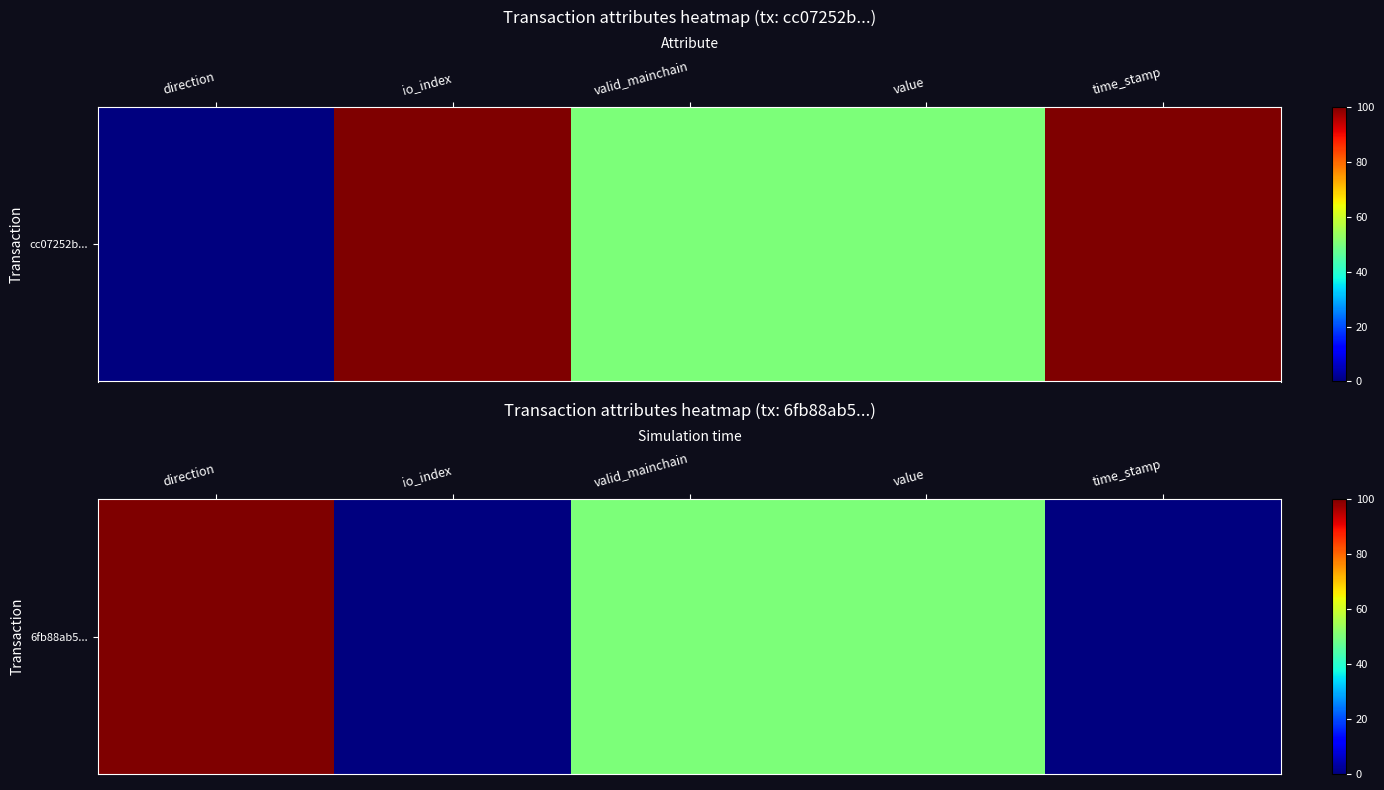

Count the values in the range 0 to 50.

4